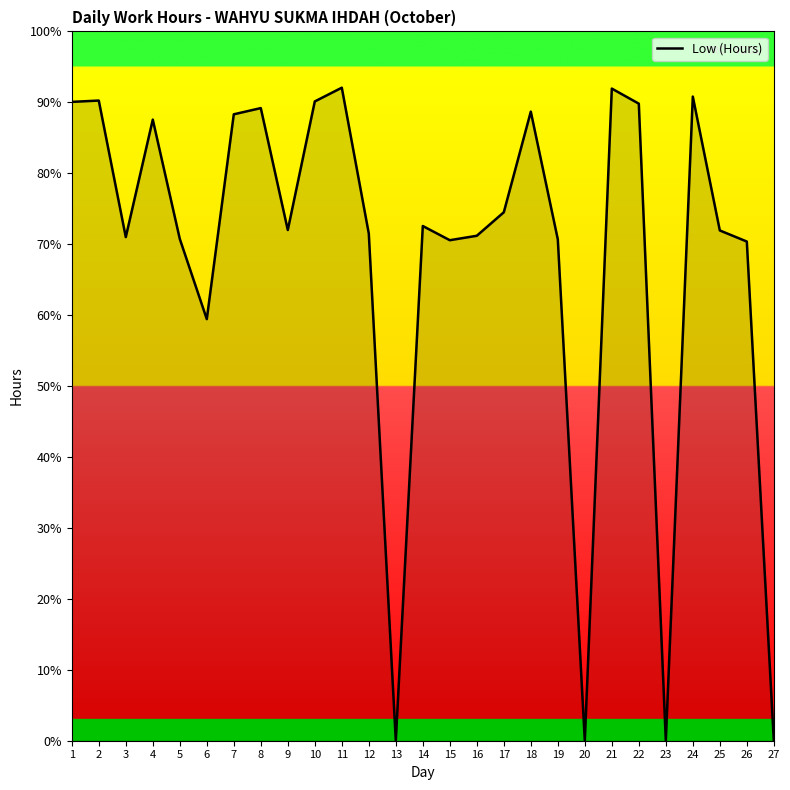

Does the chart display data point markers on the line(s)?

No